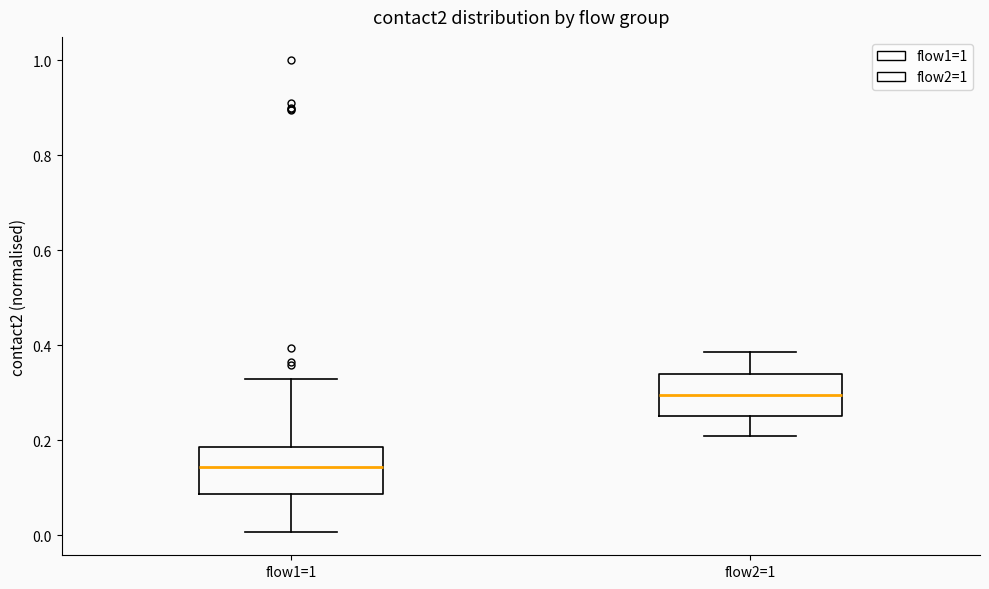

Which box's median line is the highest?

flow2=1